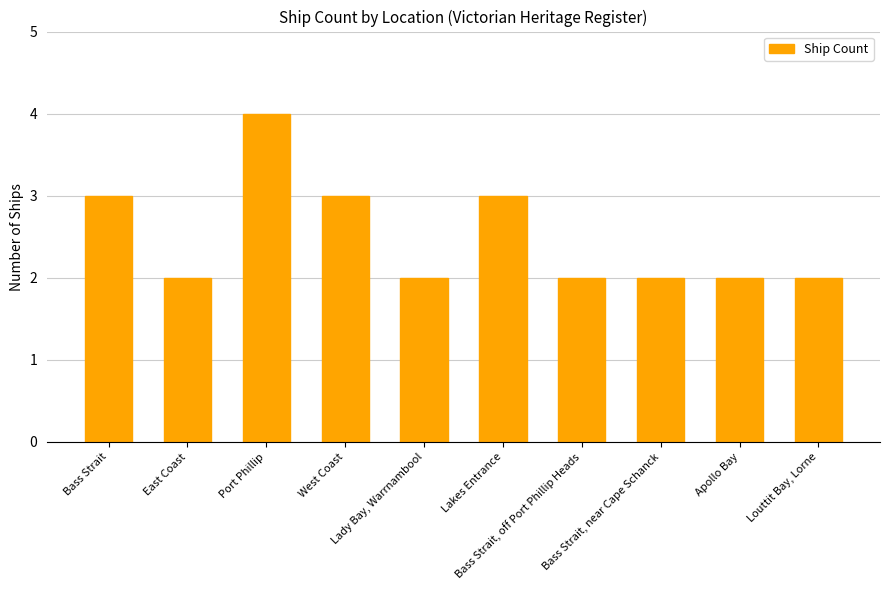

Reading right to left, what are all the values shown in this chart?

Louttit Bay, Lorne=2	Apollo Bay=2	Bass Strait, near Cape Schanck=2	Bass Strait, off Port Phillip Heads=2	Lakes Entrance=3	Lady Bay, Warrnambool=2	West Coast=3	Port Phillip=4	East Coast=2	Bass Strait=3